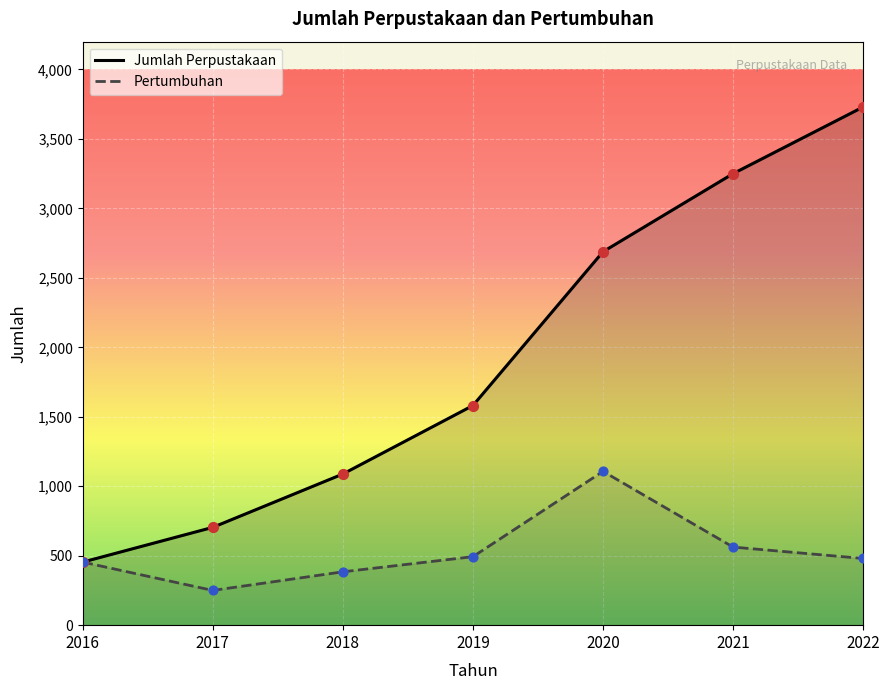

Which series has the largest total across all categories?

Jumlah Perpustakaan